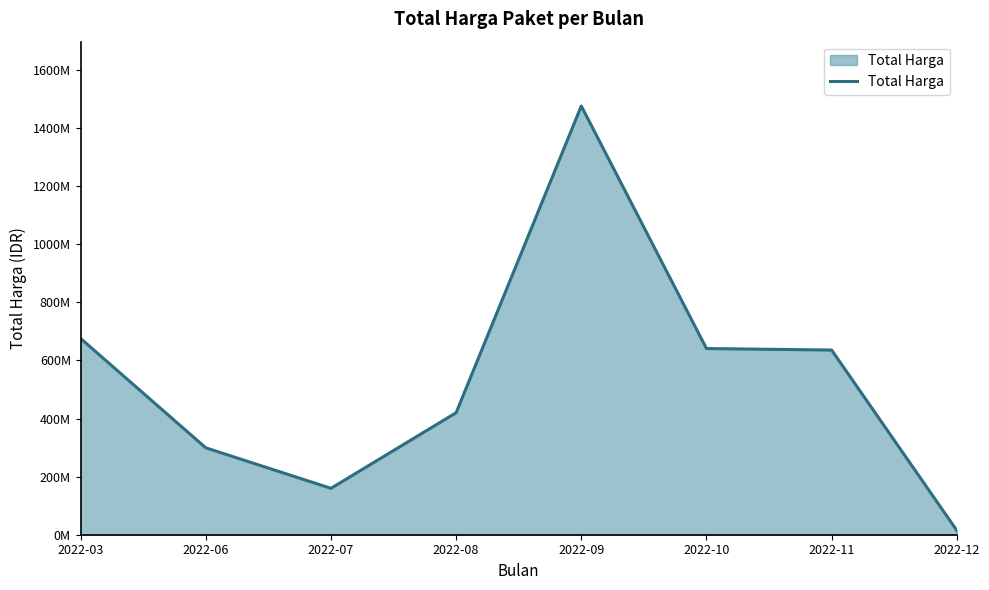

Is this an area chart (filled region under the line)?

Yes